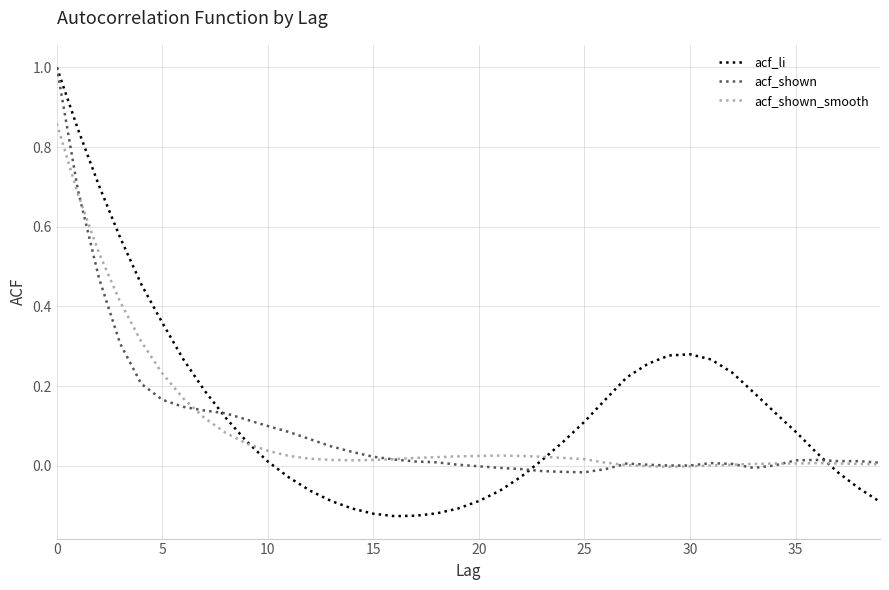

Which series has the widest spread of values?

acf_li